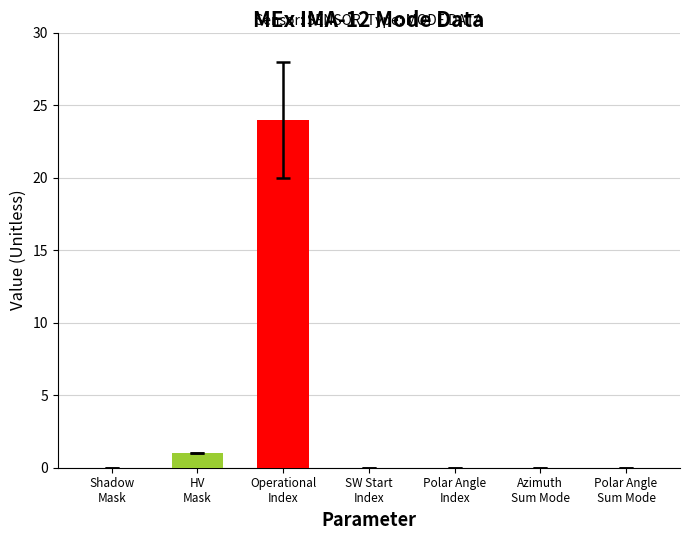

What is the maximum value shown in the chart?

24